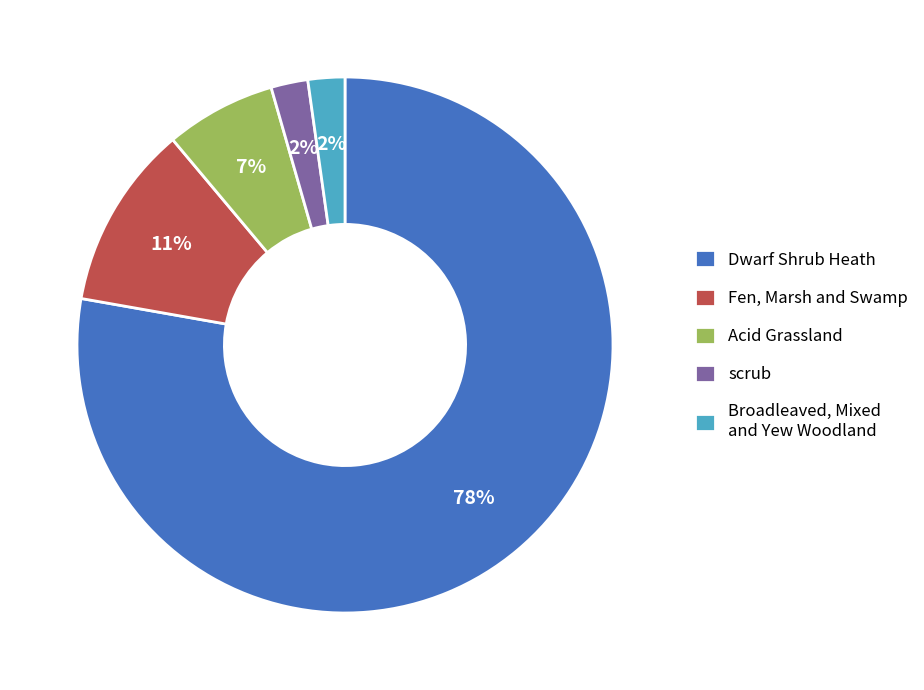

To the nearest percent, what is the difference between the largest and smallest slice percentages?

76%